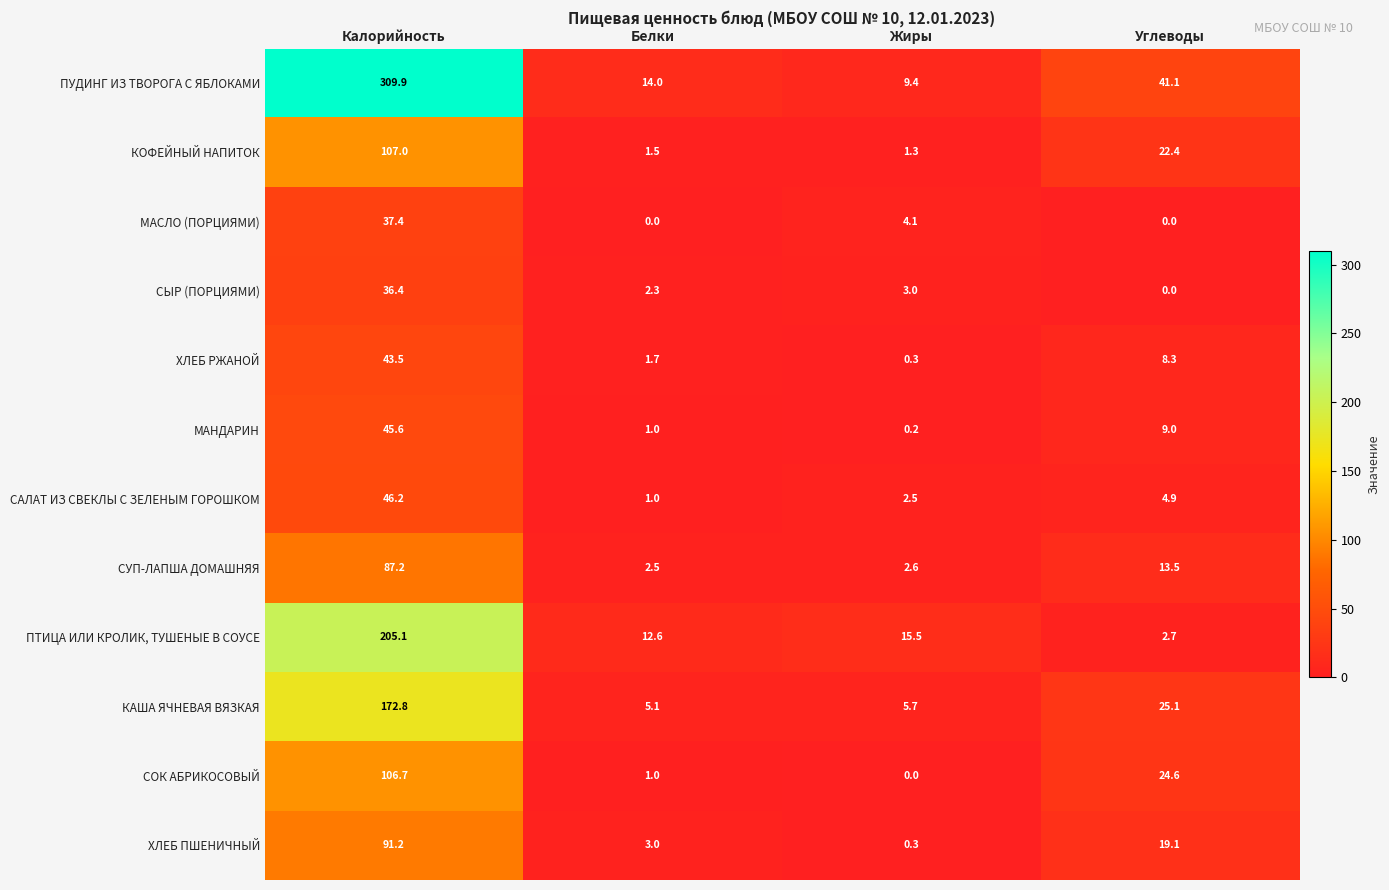

How many distinct data groups are displayed?

12